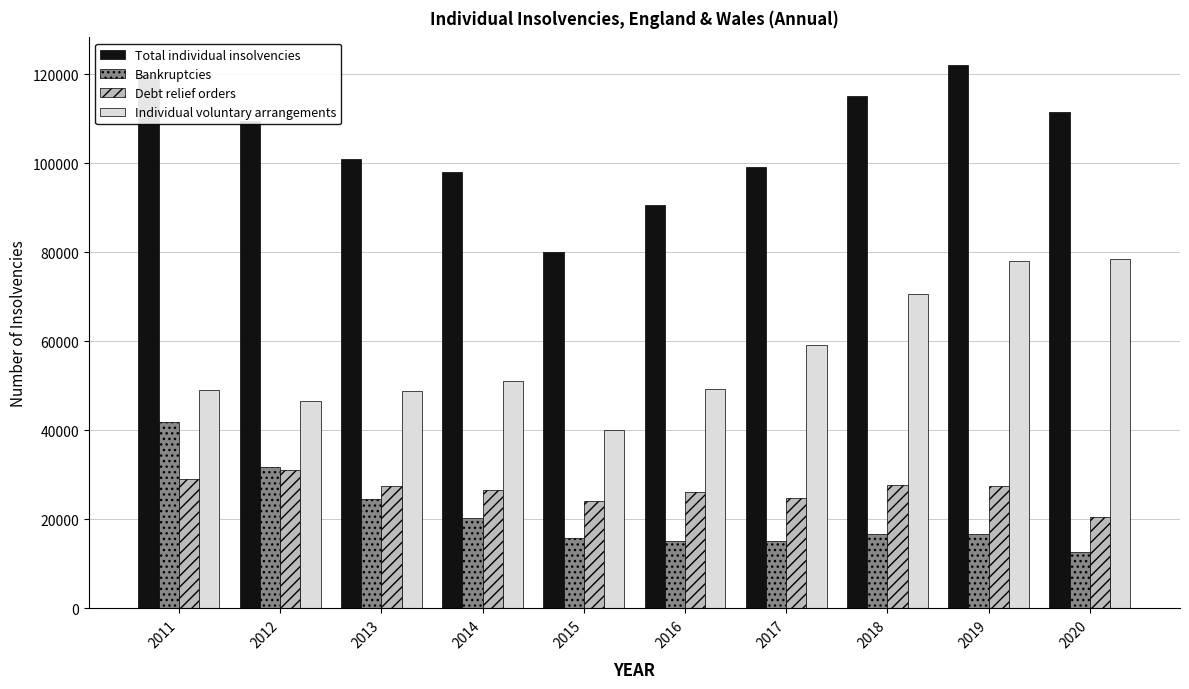

What is the value of the Debt relief orders bar at the 1st from the left?

29013